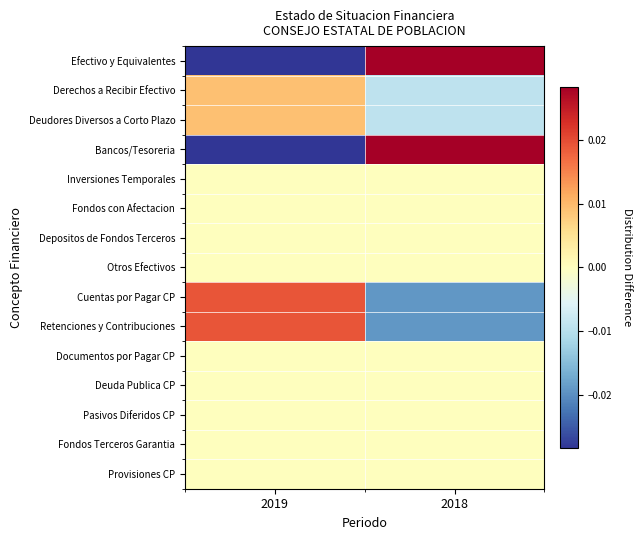

Reading left to right, extract all data points from this chart.

Efectivo y Equivalentes: 2019=-0.0	2018=0.0
Derechos a Recibir Efectivo: 2019=0.0	2018=-0.0
Deudores Diversos a Corto Plazo: 2019=0.0	2018=-0.0
Bancos/Tesoreria: 2019=-0.0	2018=0.0
Inversiones Temporales: 2019=0.0	2018=0.0
Fondos con Afectacion: 2019=0.0	2018=0.0
Depositos de Fondos Terceros: 2019=0.0	2018=0.0
Otros Efectivos: 2019=0.0	2018=0.0
Cuentas por Pagar CP: 2019=0.0	2018=-0.0
Retenciones y Contribuciones: 2019=0.0	2018=-0.0
Documentos por Pagar CP: 2019=0.0	2018=0.0
Deuda Publica CP: 2019=0.0	2018=0.0
Pasivos Diferidos CP: 2019=0.0	2018=0.0
Fondos Terceros Garantia: 2019=0.0	2018=0.0
Provisiones CP: 2019=0.0	2018=0.0